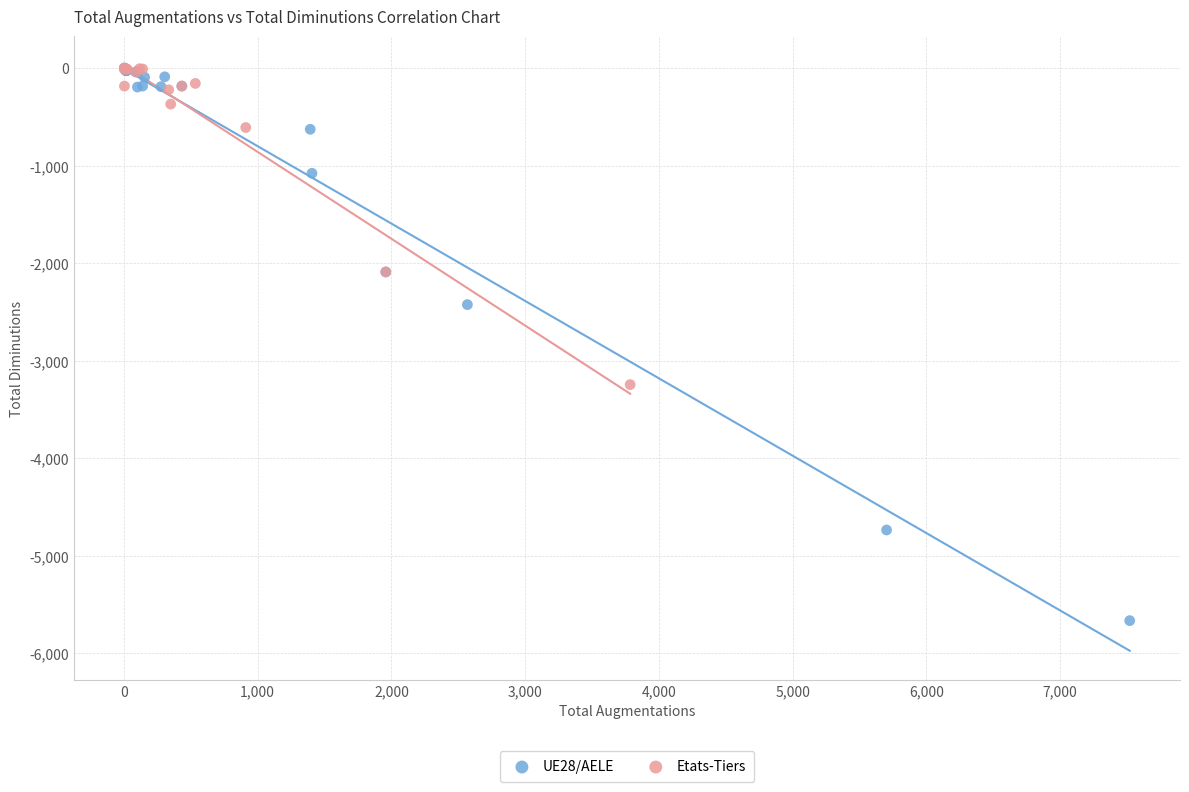

Which series reaches the minimum Y coordinate?

UE28/AELE